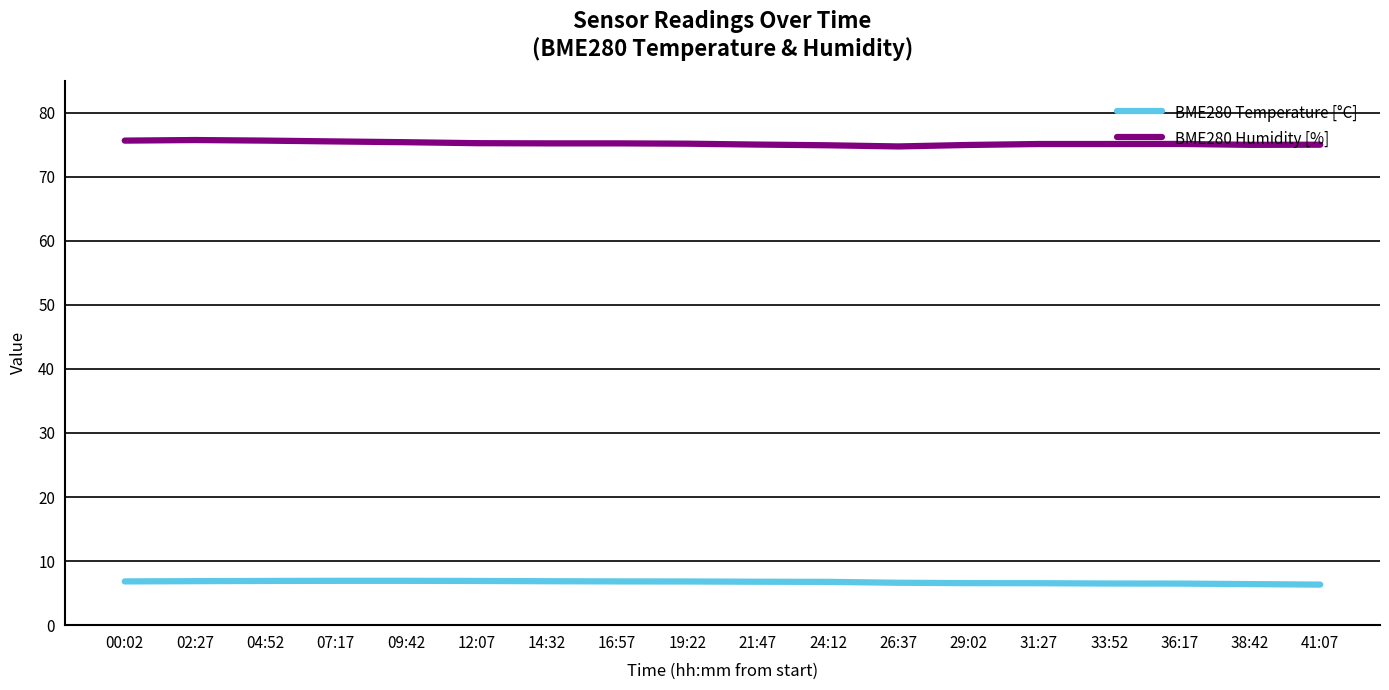

What is the highest value of the BME280 Temperature [°C] series?

6.9